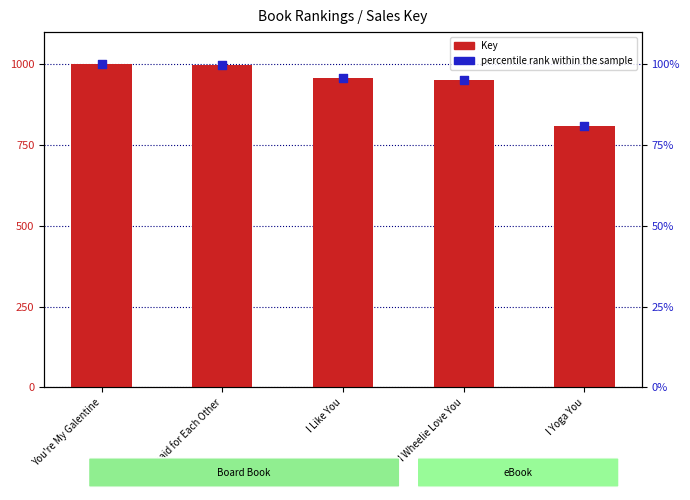

At which category is the sum across all series the highest?

You're My Galentine